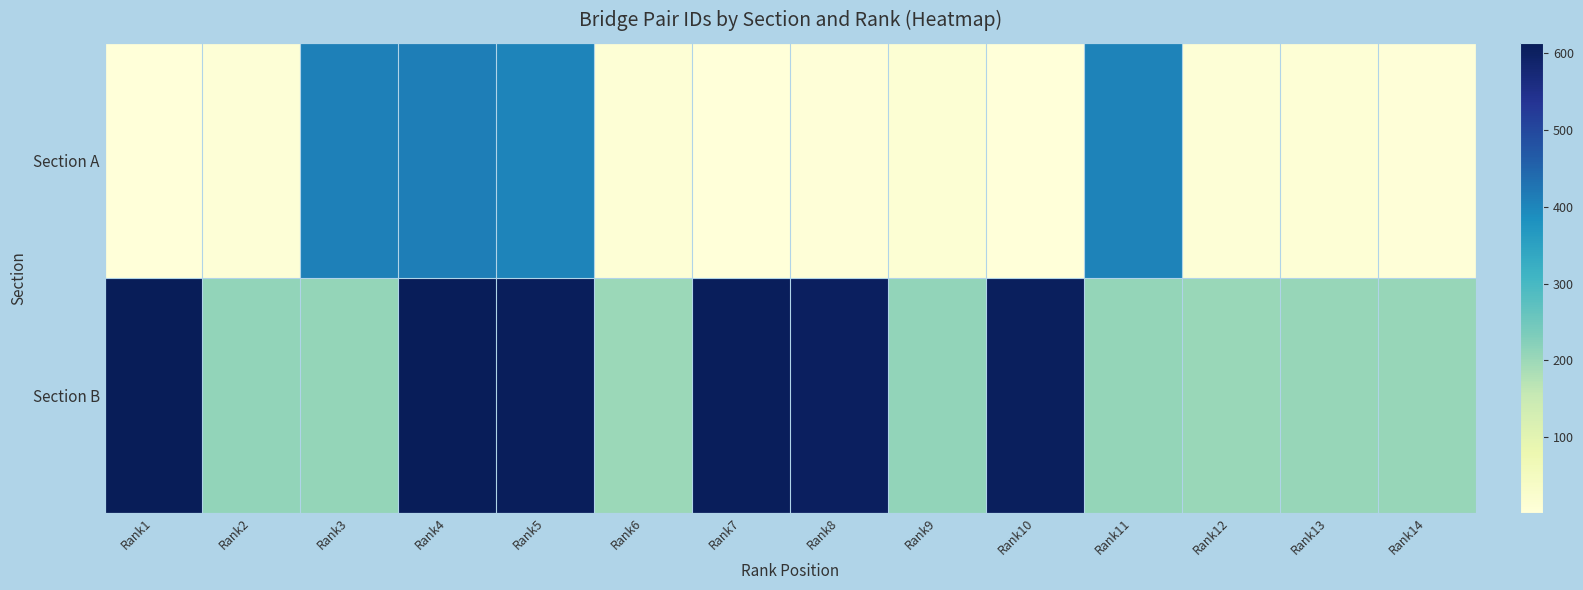

Which series has the widest spread of values?

Section B